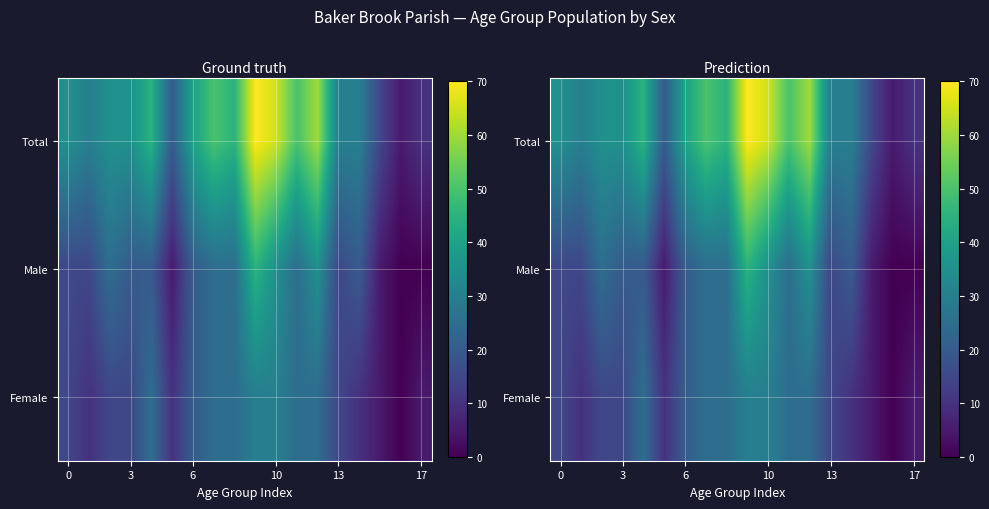

At which category is the sum across all series the highest?

9